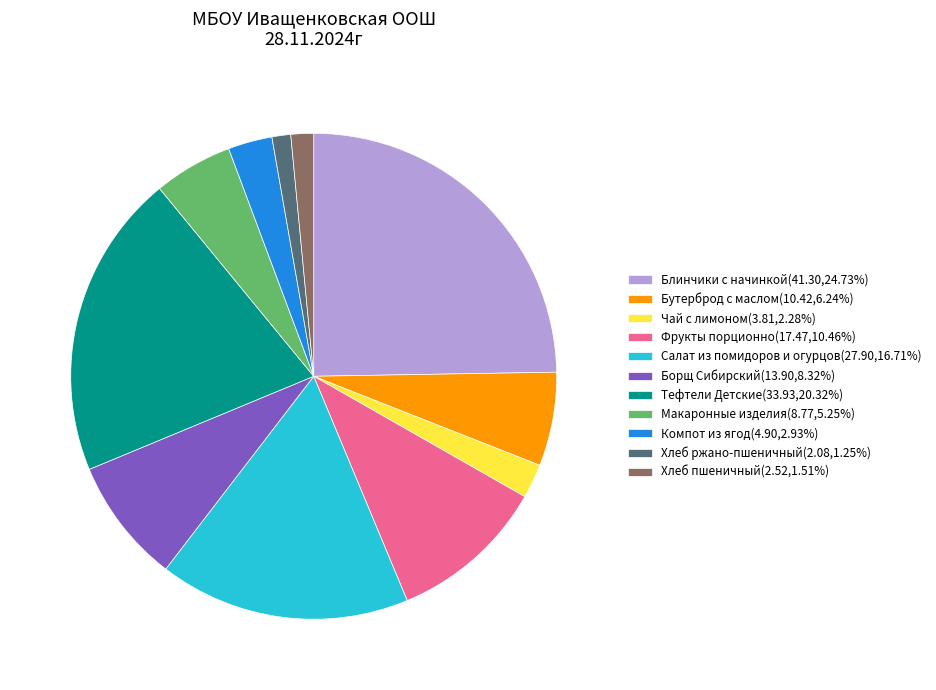

What is the ratio of the value at Салат из помидоров и огурцов(27.90,16.71%) to the value at Хлеб пшеничный(2.52,1.51%)?

11.1